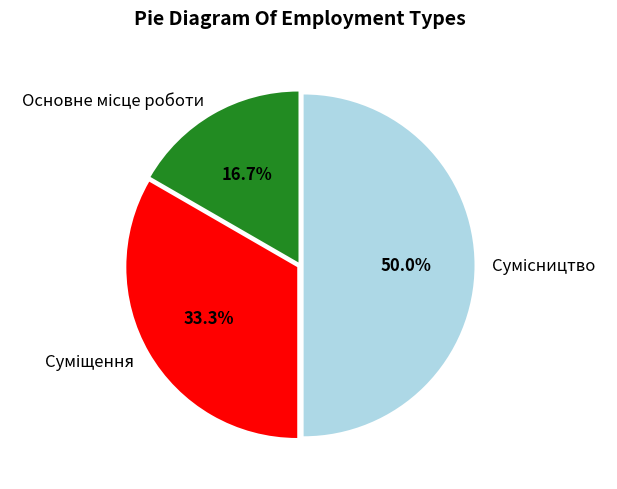

To the nearest percent, what is the difference between the Суміщення and Основне місце роботи slice percentages?

17%